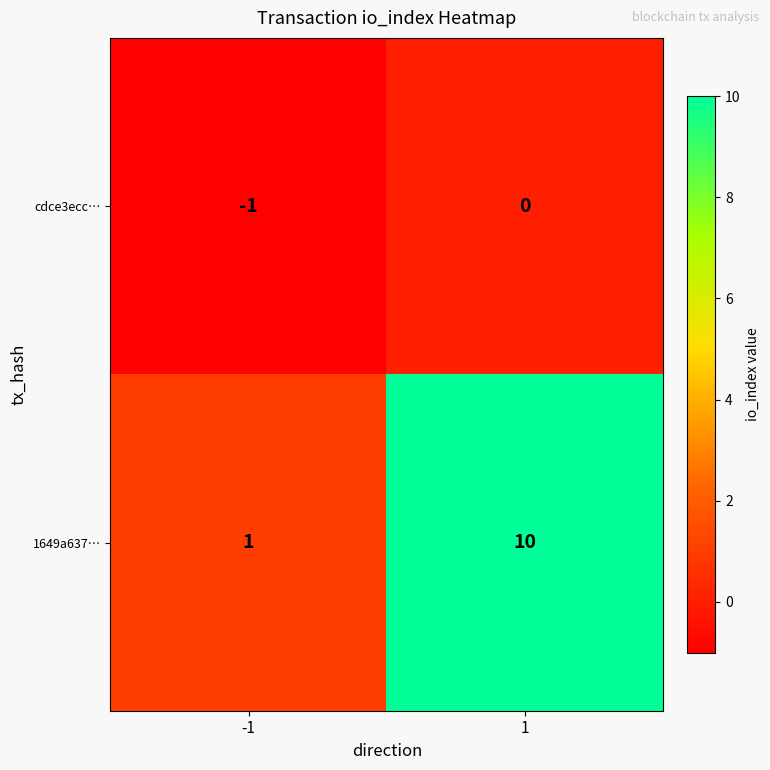

Reading left to right, what are all the values shown in this chart?

cdce3ecc…: -1	0
1649a637…: 1	10